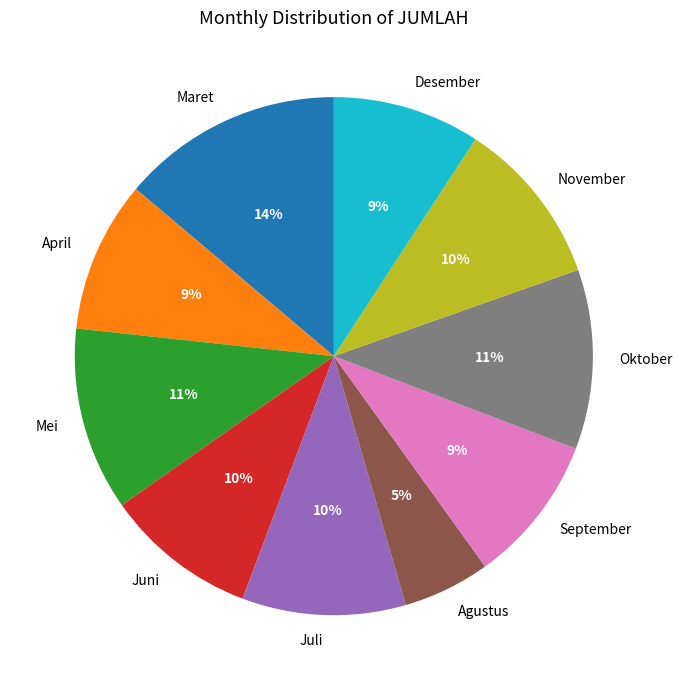

How many segments does this pie chart have?

10